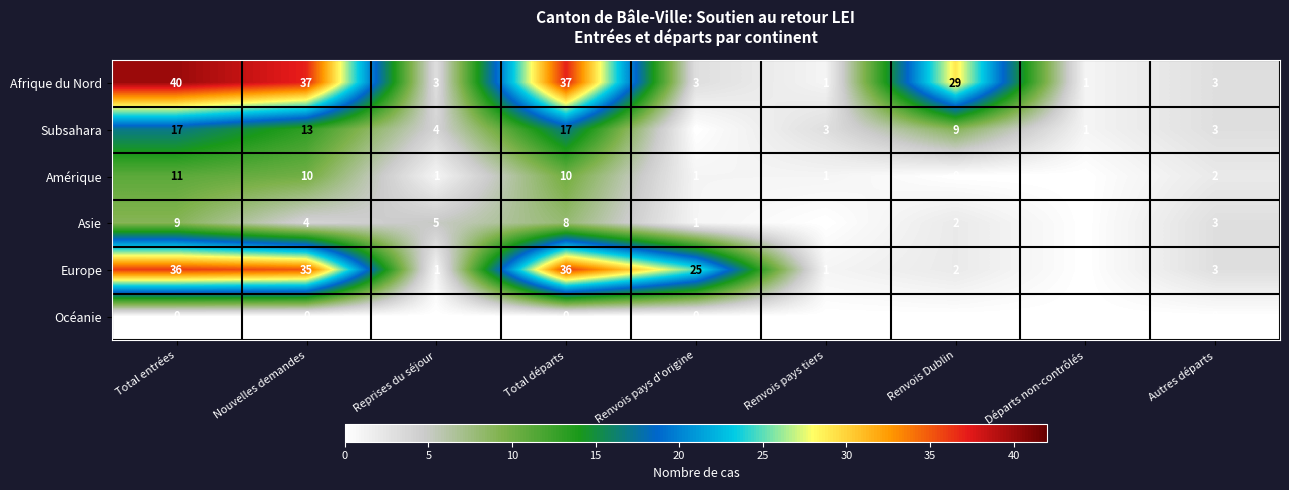

At which label does Europe first exceed 3?

Total entrées